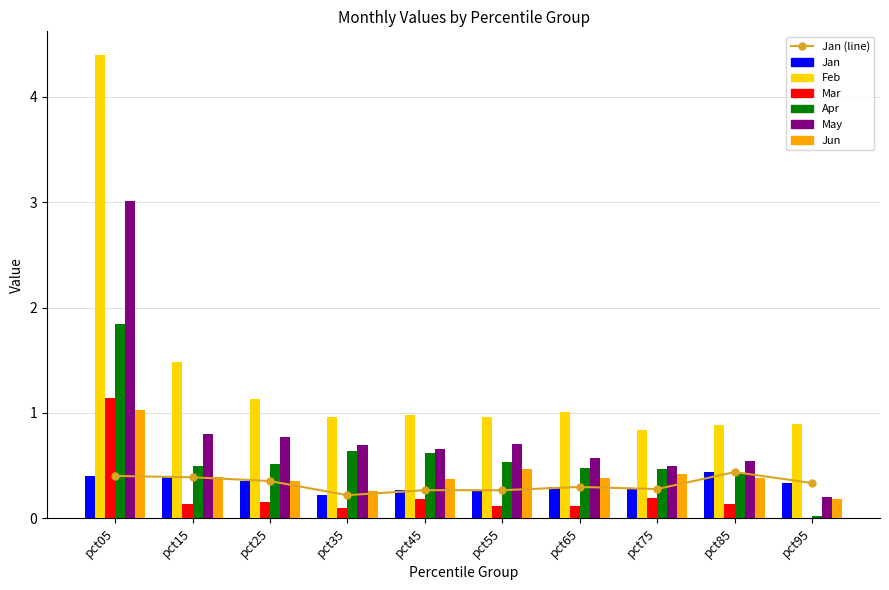

What is the difference between the maximum and minimum values in the May series?

2.8